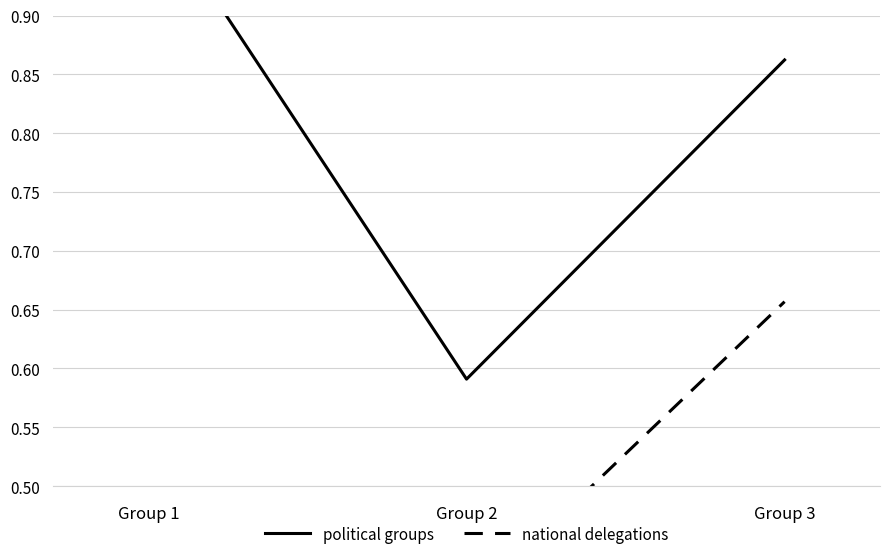

True or false: national delegations has a value of 0.4 at Group 2.

True